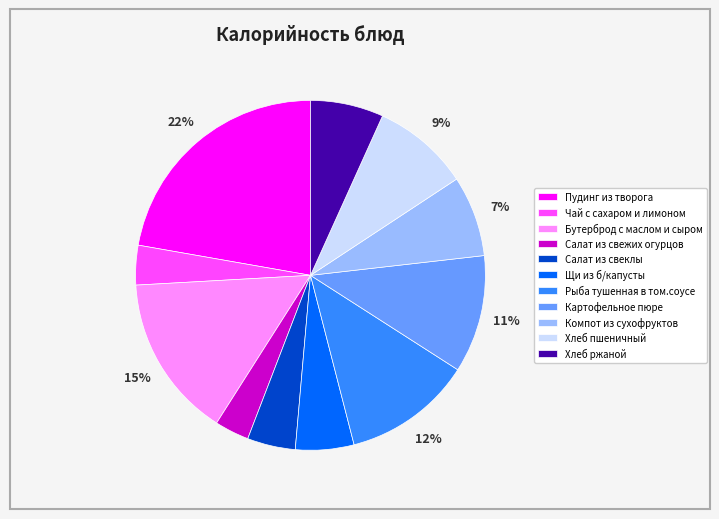

Is there any slice that represents more than half of the pie?

No